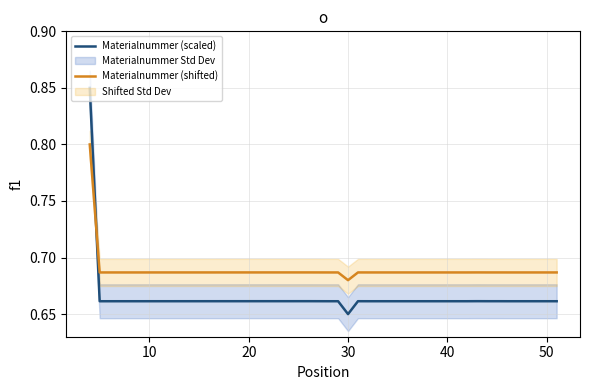

At which label is Materialnummer (scaled) closest to 0?

30